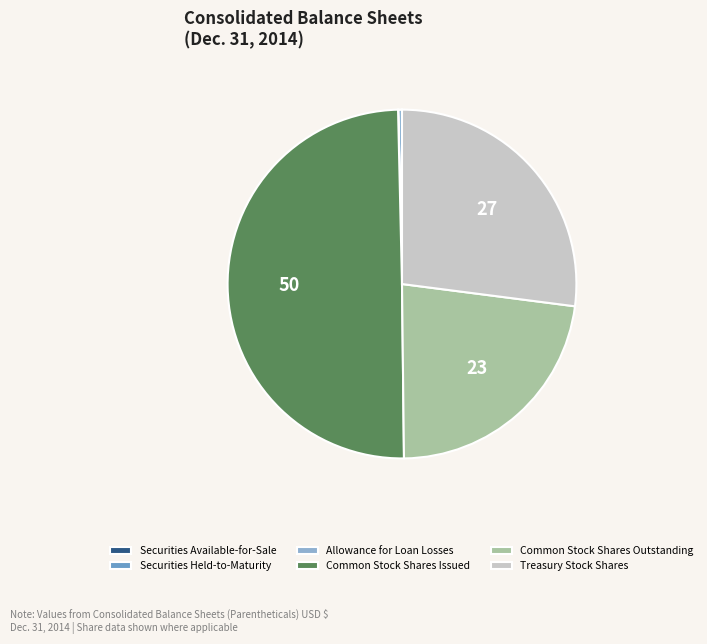

What is the largest slice in the pie chart?

Common Stock Shares Issued